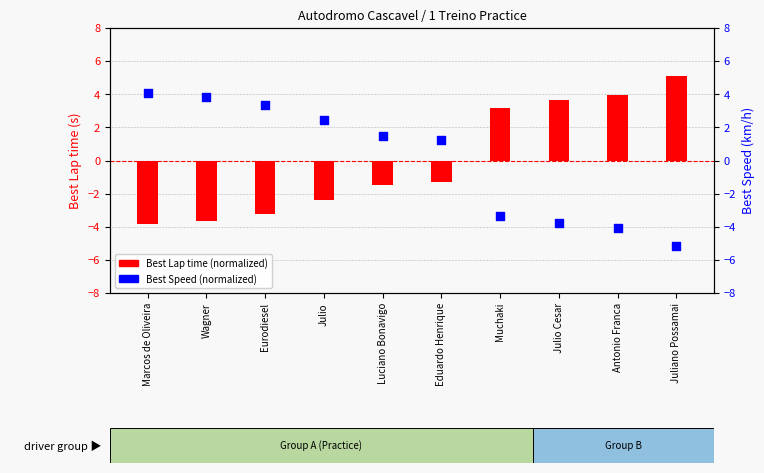

At how many categories does at least one series exceed 5?

1